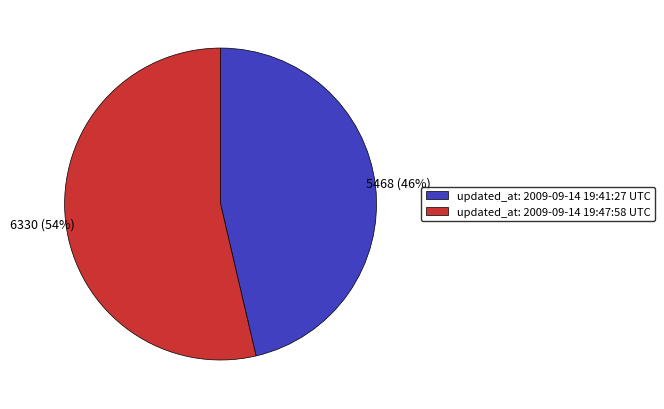

Do updated_at: 2009-09-14 19:41:27 UTC and updated_at: 2009-09-14 19:47:58 UTC together represent more than half of the pie?

Yes